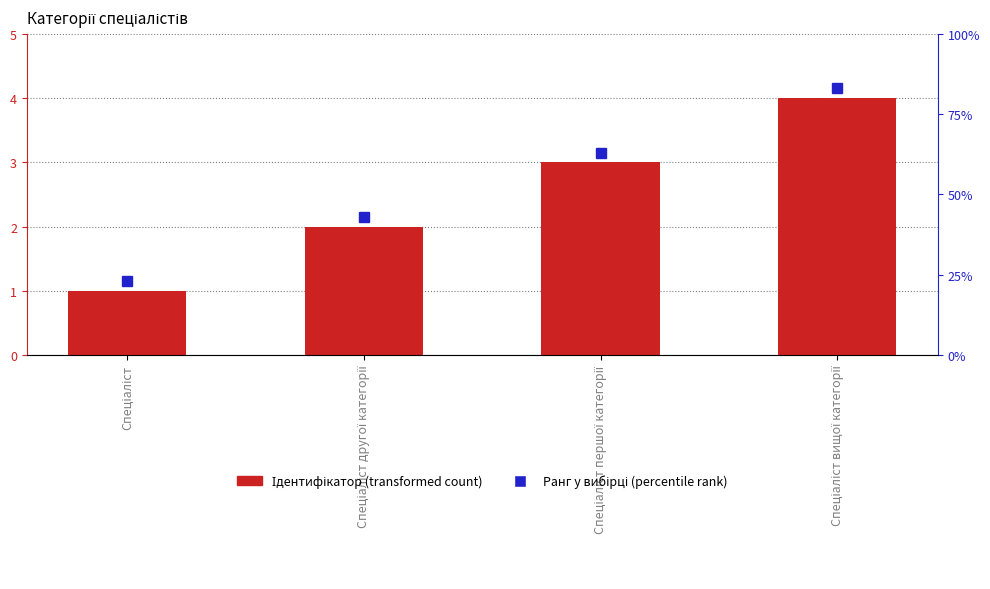

What position from the right is Спеціаліст?

4